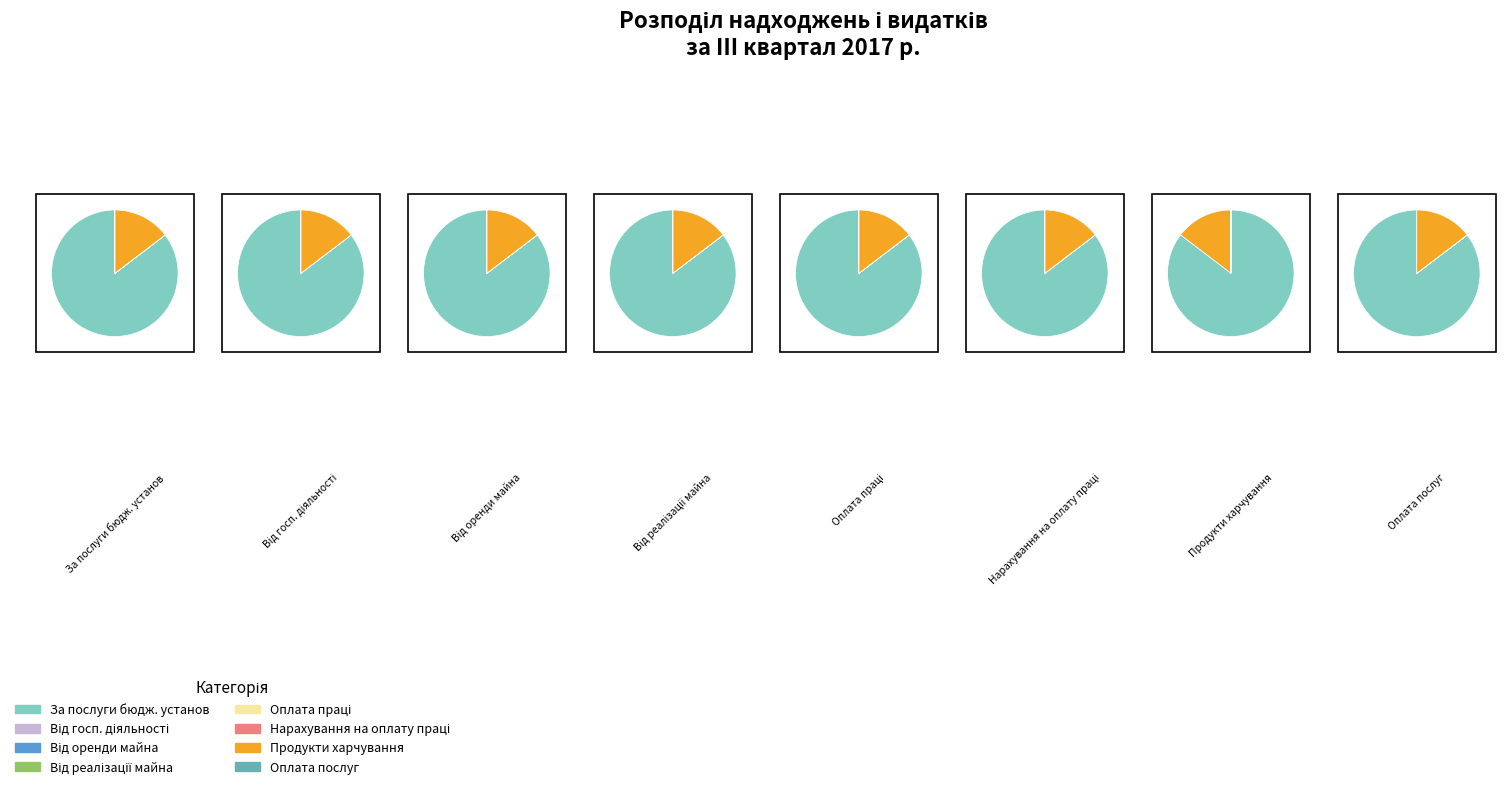

Does any single category account for the majority?

Yes